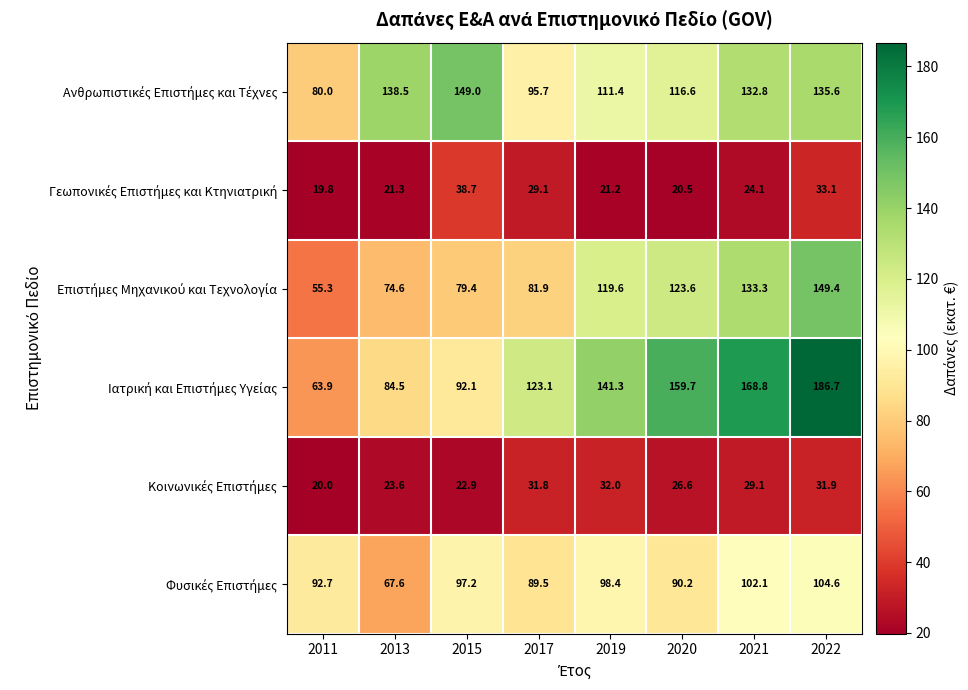

At which category does the chart reach its peak across all series?

2022